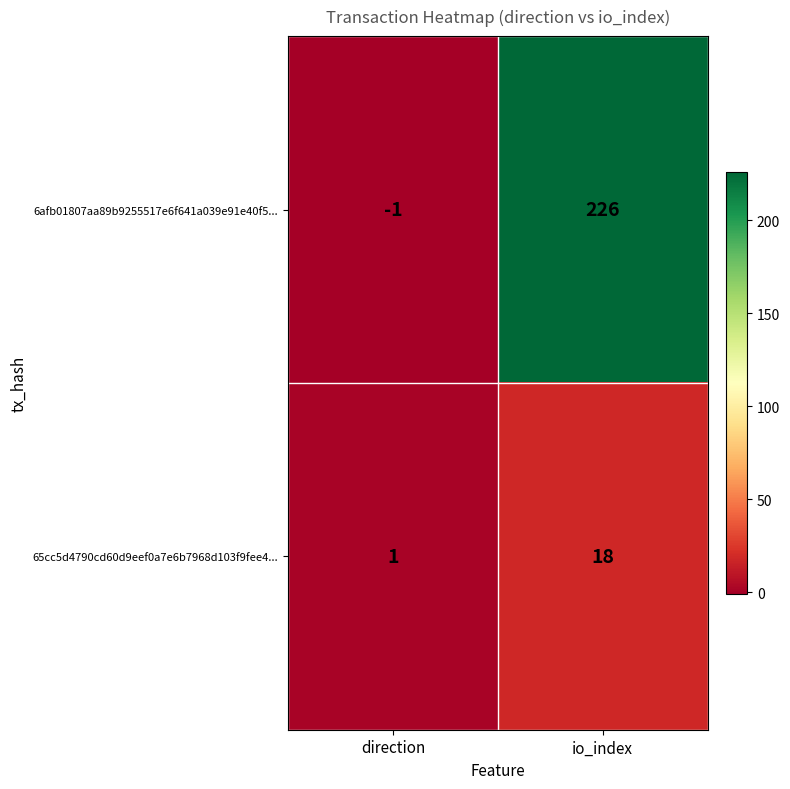

What is the minimum value shown in the chart?

-1